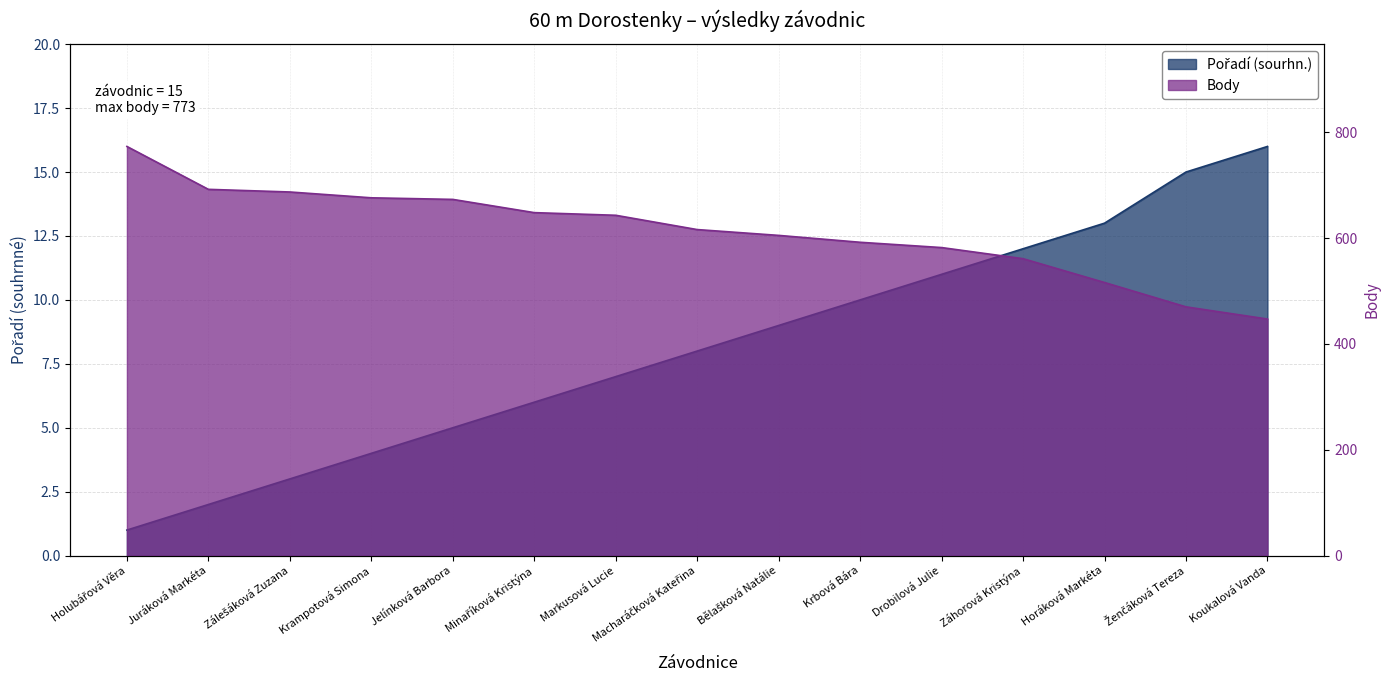

Rank the series by their maximum value, from lowest to highest.

Pořadí (sourhn.), Body